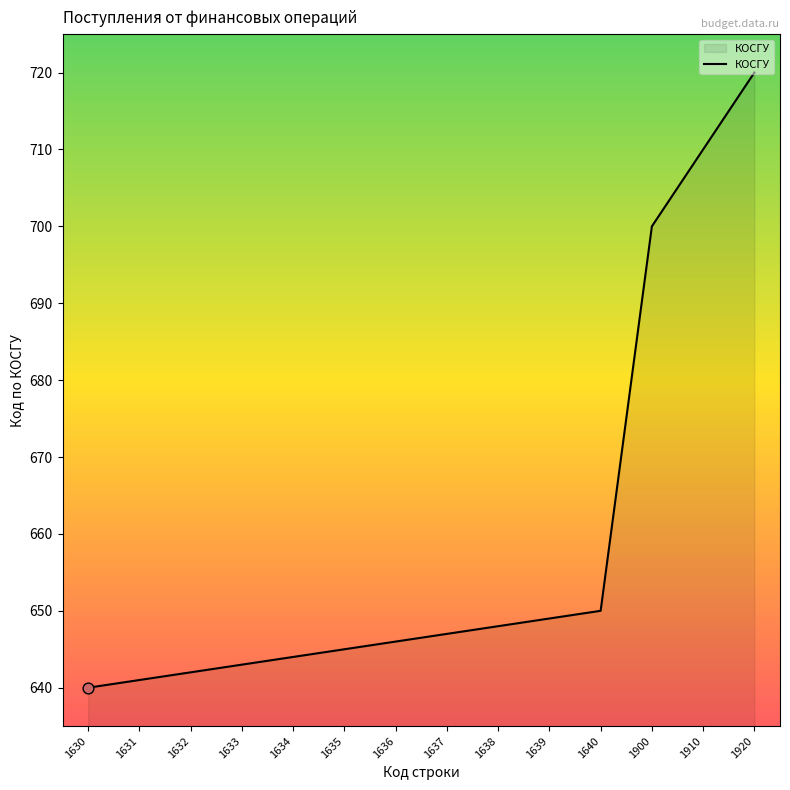

What is the ratio of the value at 1631 to the value at 1635?

1.0